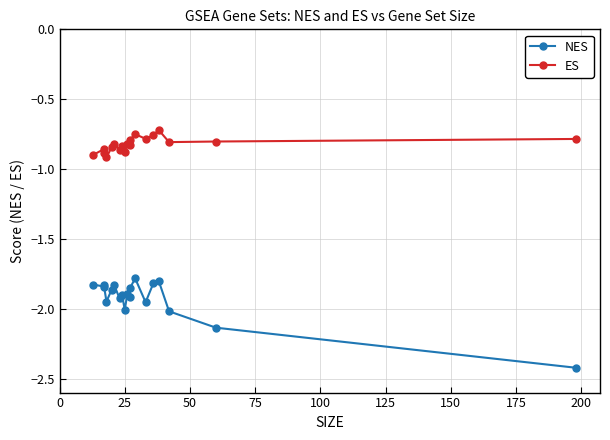

List the series in order of their overall mean, highest first.

ES, NES